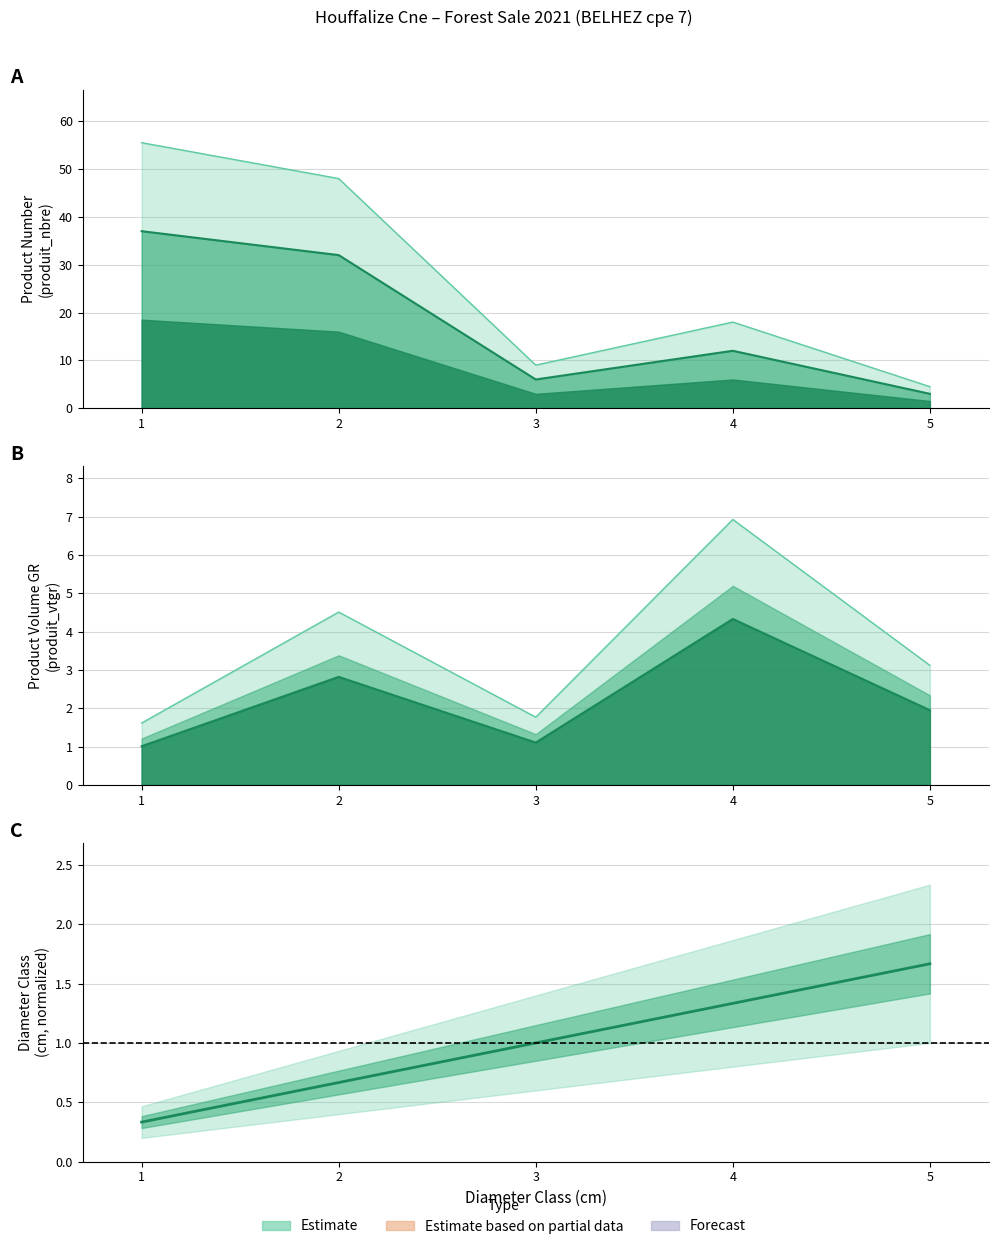

How many series are shown in this chart?

1